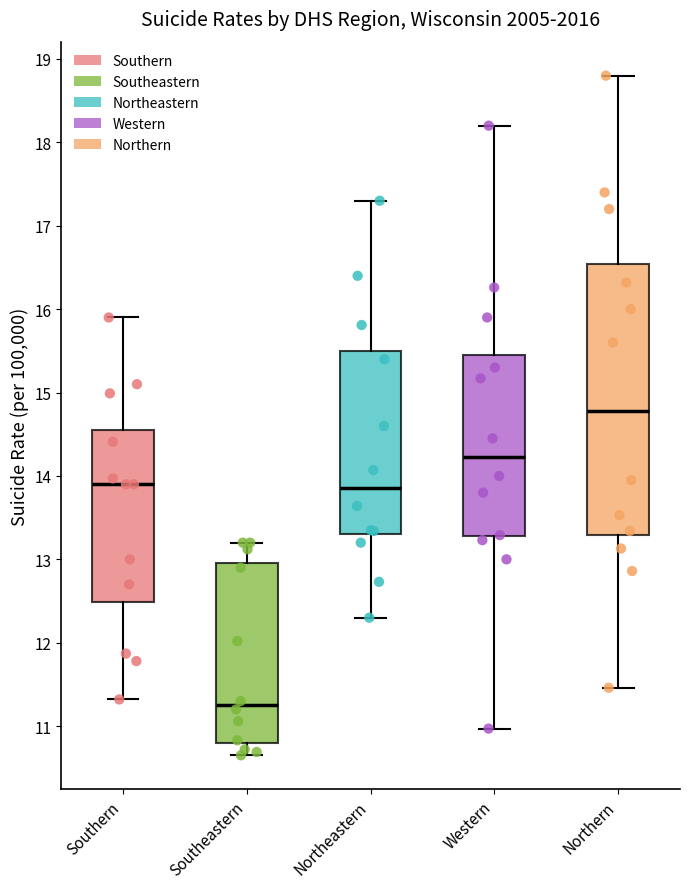

Reading left to right, transcribe this box plot: for each box, give where its median line is, the range the box spans, and where its two whiskers end, as read against the y-axis. The values are not printed on the chart, so give them approximately, as read against the axis.

Southern: median 13.9, box 12.5 to 14.6, whiskers 11.3 to 15.9
Southeastern: median 11.3, box 10.8 to 13.0, whiskers 10.7 to 13.2
Northeastern: median 13.9, box 13.3 to 15.5, whiskers 12.3 to 17.3
Western: median 14.2, box 13.3 to 15.5, whiskers 11.0 to 18.2
Northern: median 14.8, box 13.3 to 16.5, whiskers 11.5 to 18.8